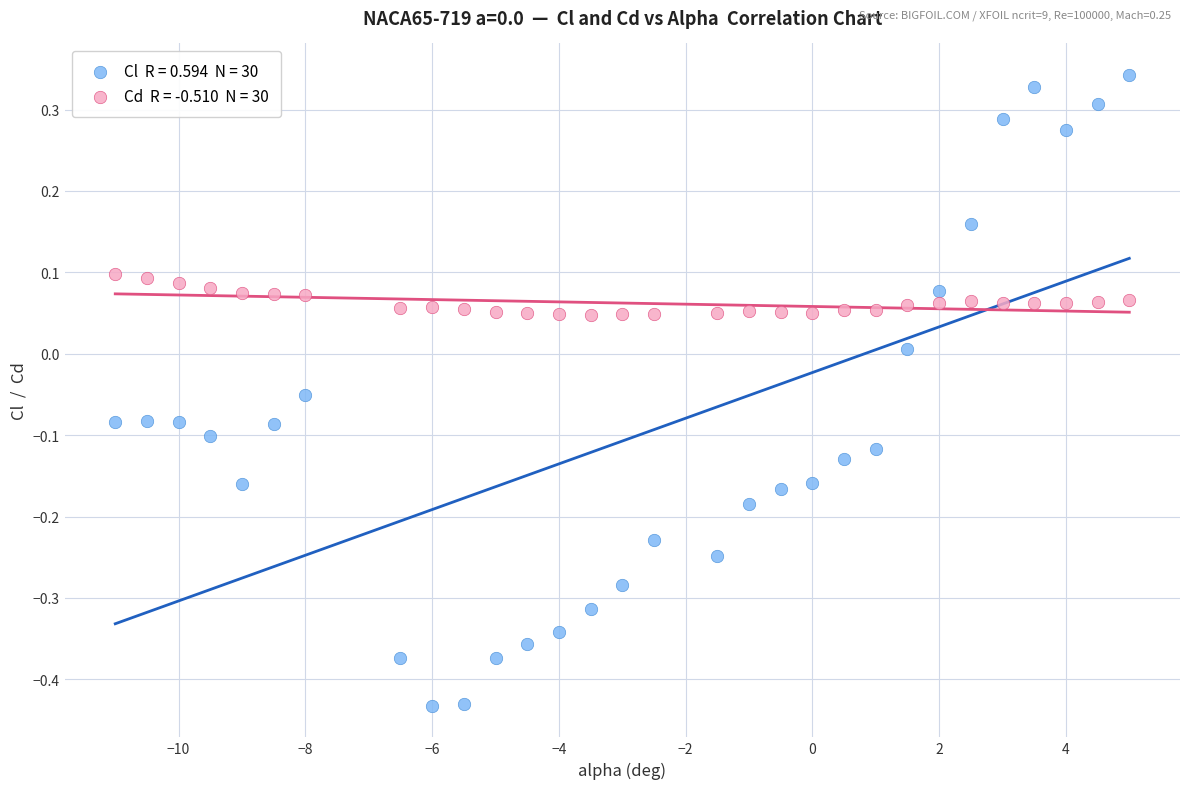

Across all data points, what is the range of Y values (max minus min)?

0.8